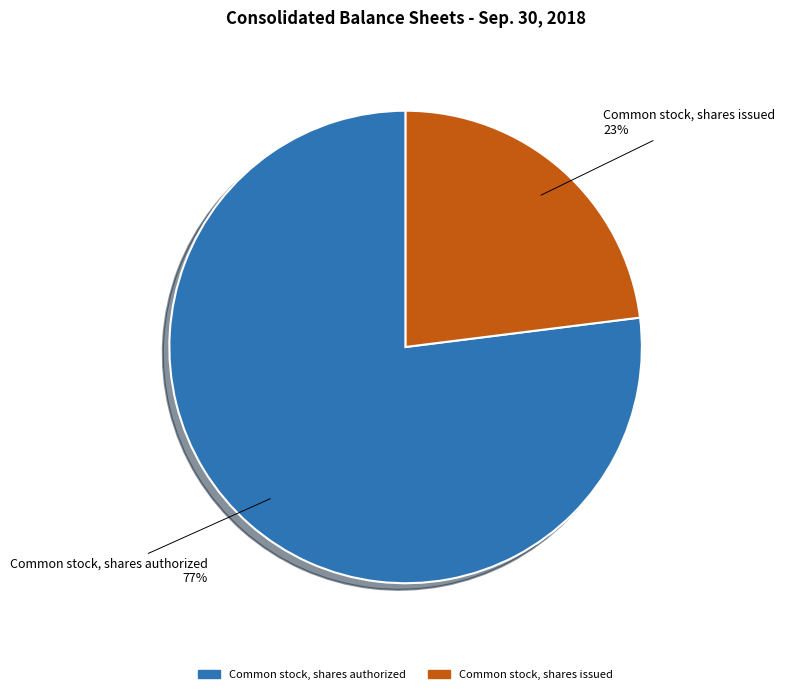

To the nearest percent, what is the combined percentage of Common stock, shares issued and Common stock, shares authorized?

100%